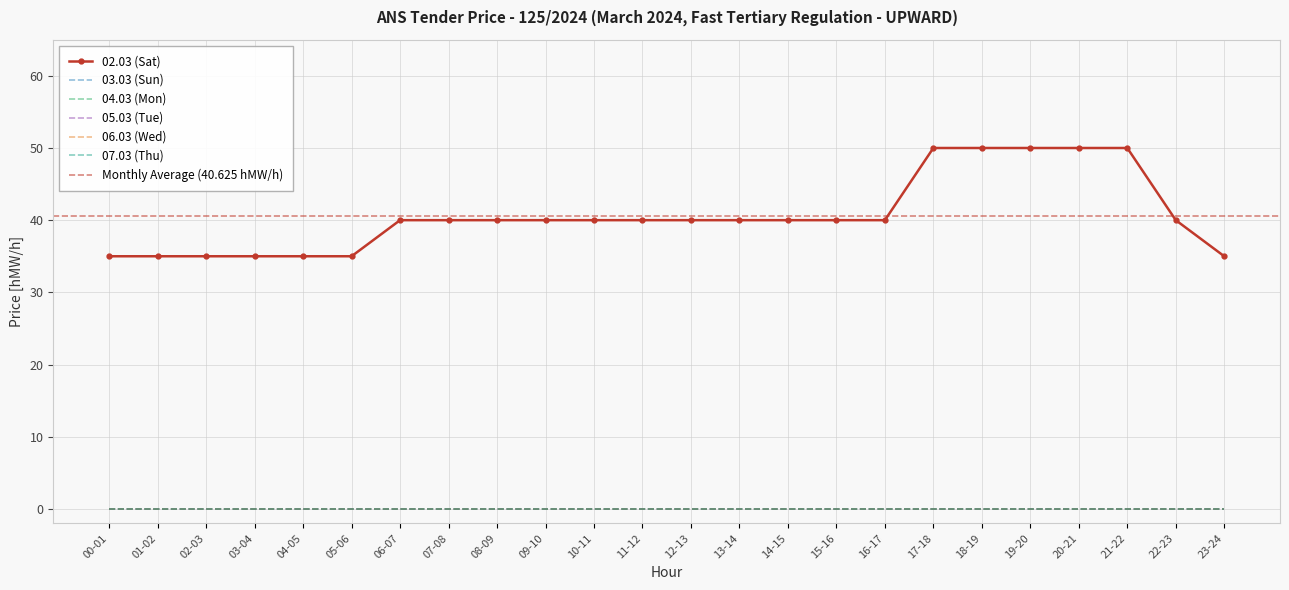

True or false: 06.03 (Wed) has a value of 0 at 07-08.

True